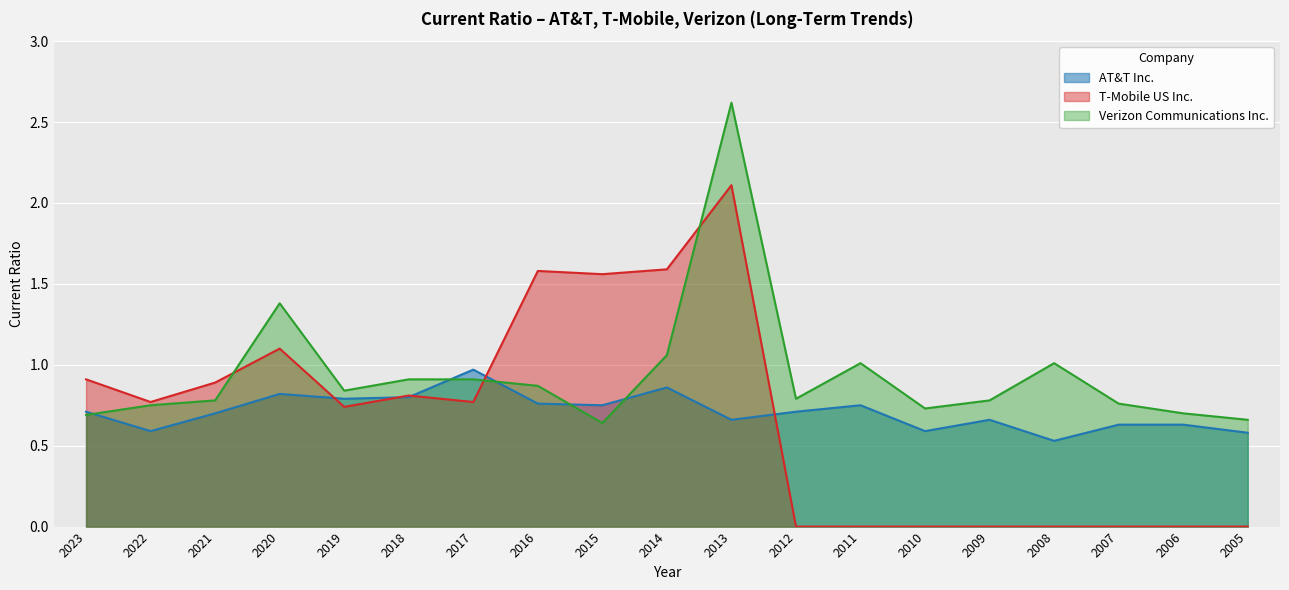

Which series has the largest range (max minus min)?

T-Mobile US Inc.